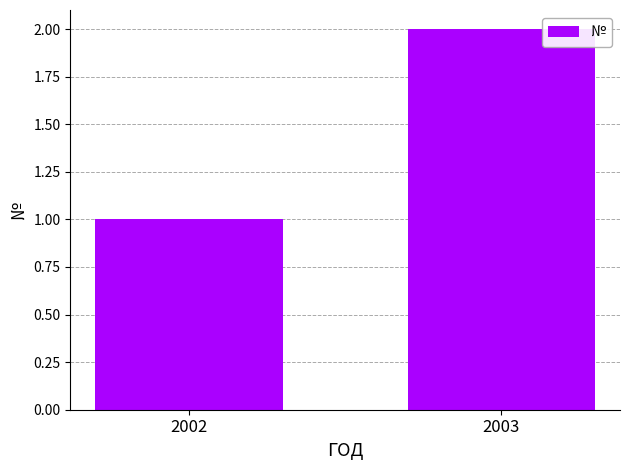

List the labels in order of value, smallest first.

2002, 2003